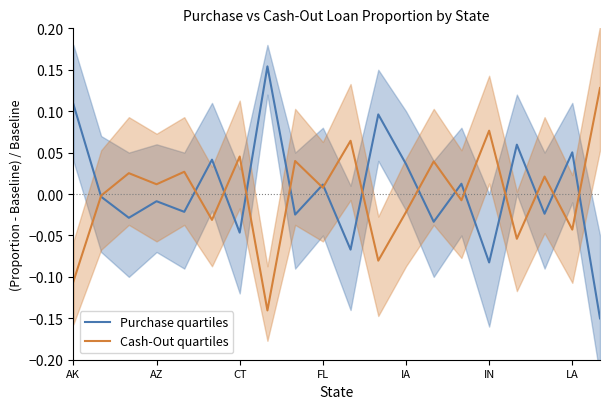

What is the approximate value of Purchase quartiles at 7?

0.2